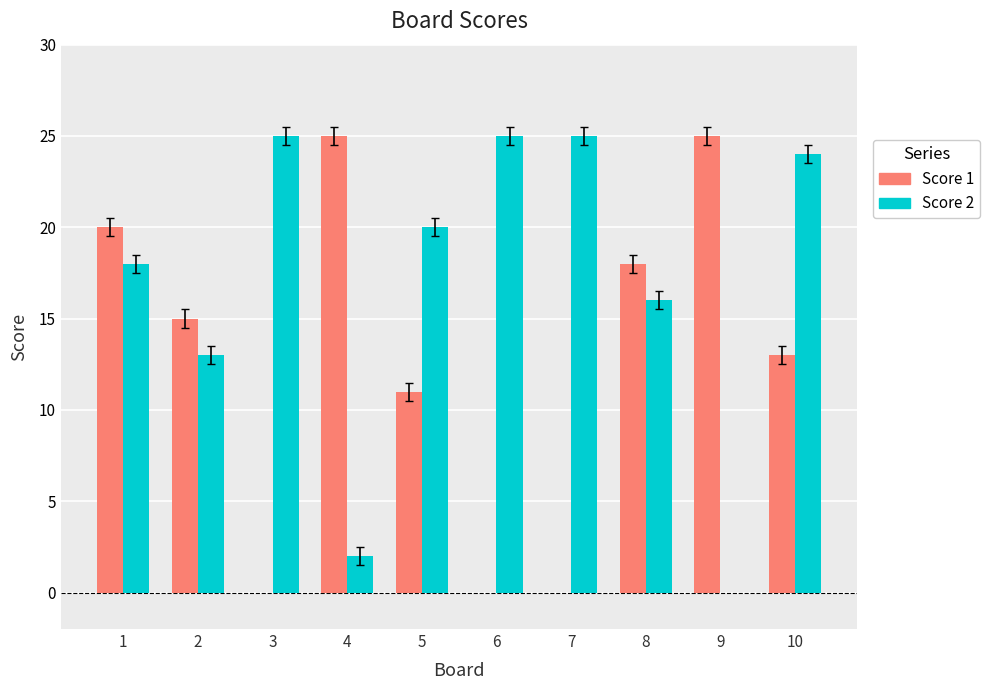

How many groups of bars are there?

10